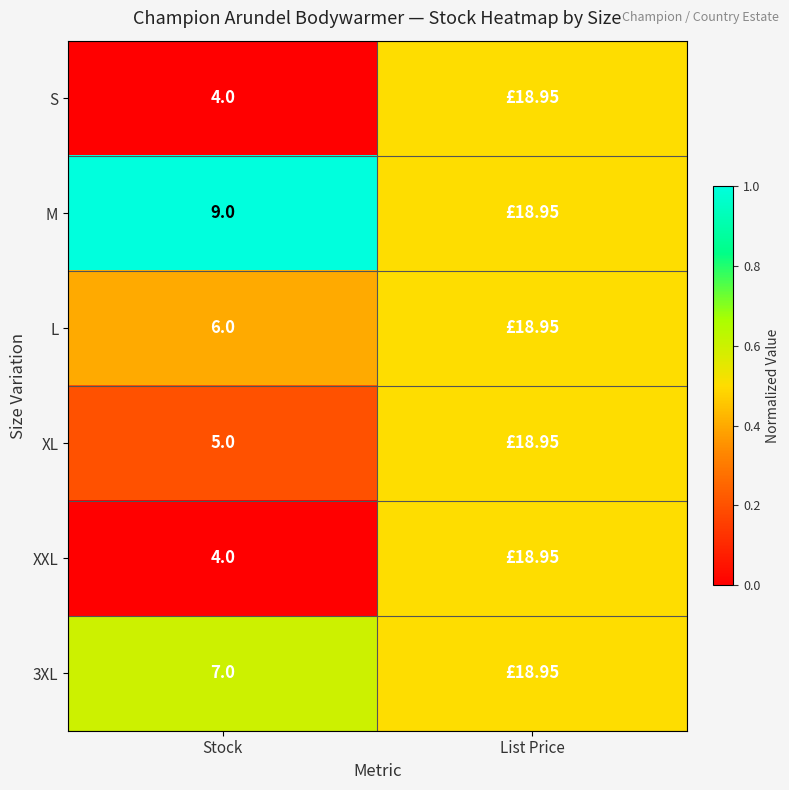

Is the value of M at Stock greater than the value of 3XL at Stock?

Yes